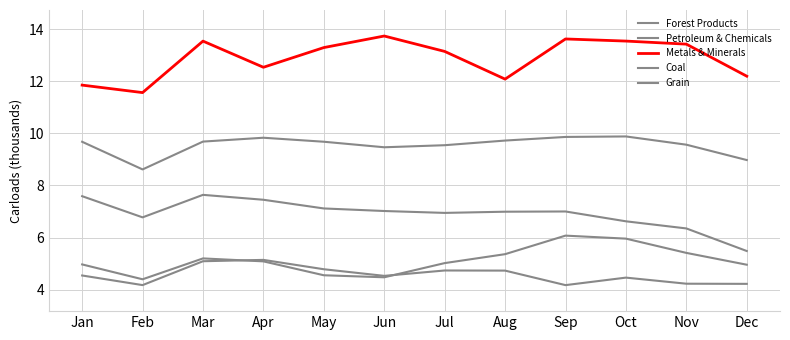

Is this an area chart (filled region under the line)?

No